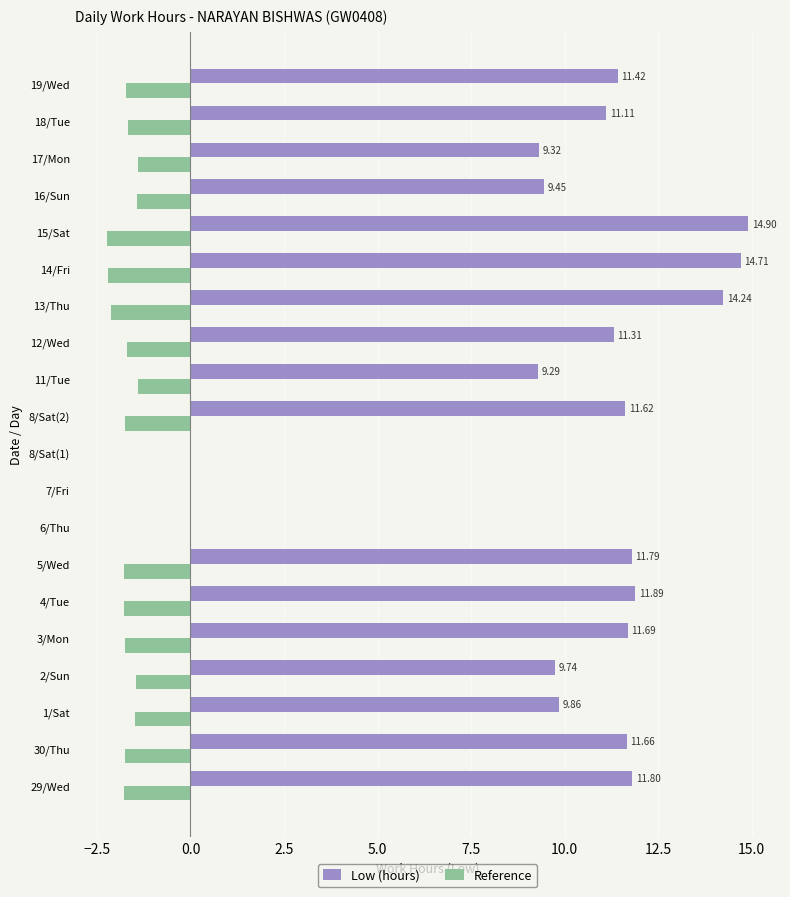

Between 12/Wed and 15/Sat, which series saw the biggest shift?

Low (hours)